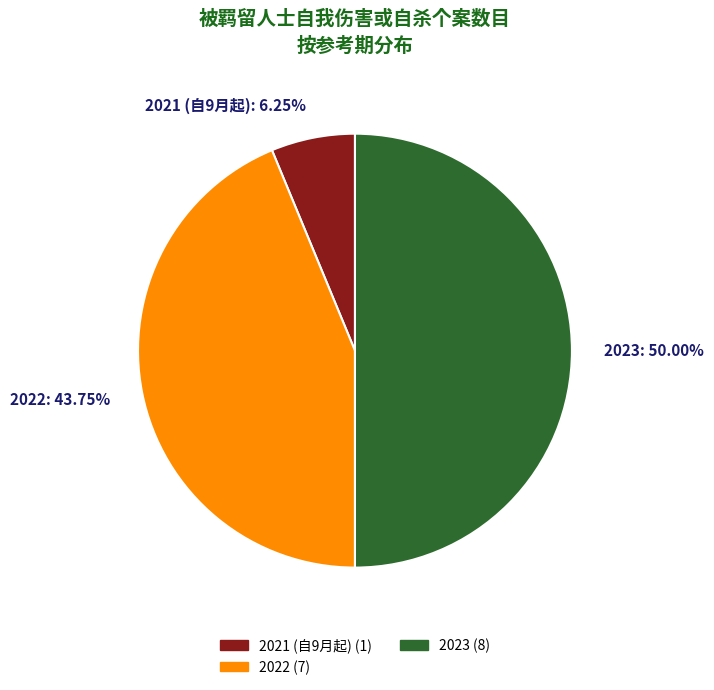

Do 2022 and 2023 together represent more than half of the pie?

Yes